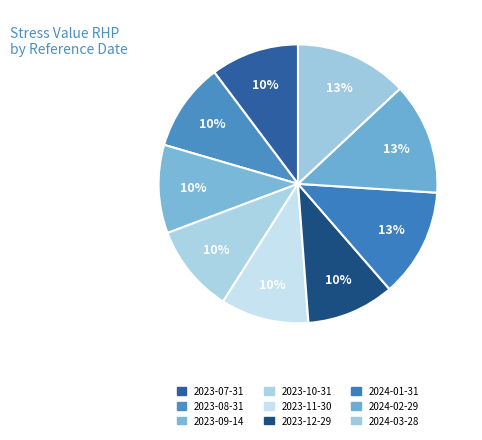

To the nearest percent, what percentage of the pie is 2024-02-29?

13%